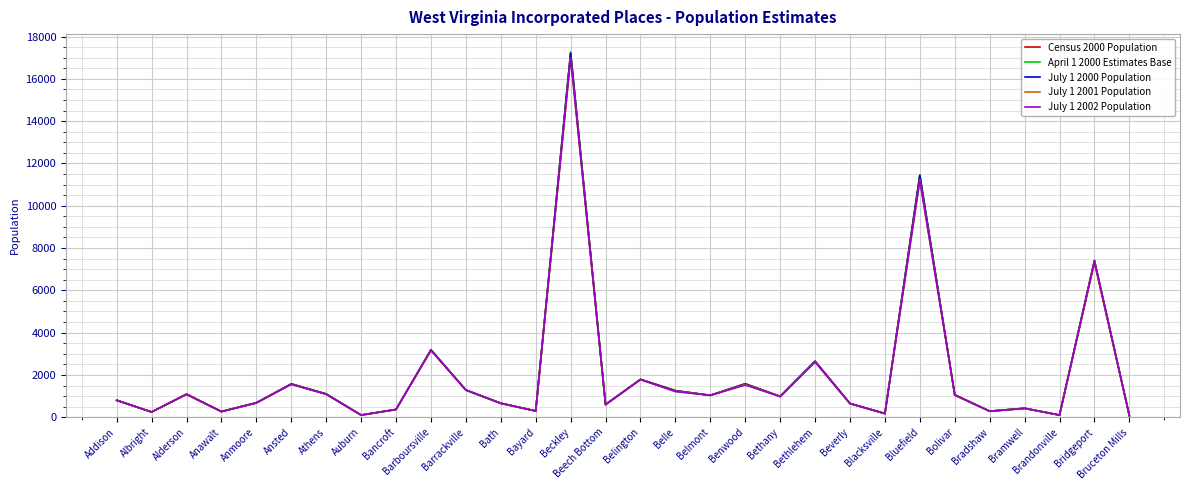

What is the sum of all Census 2000 Population values?

60367